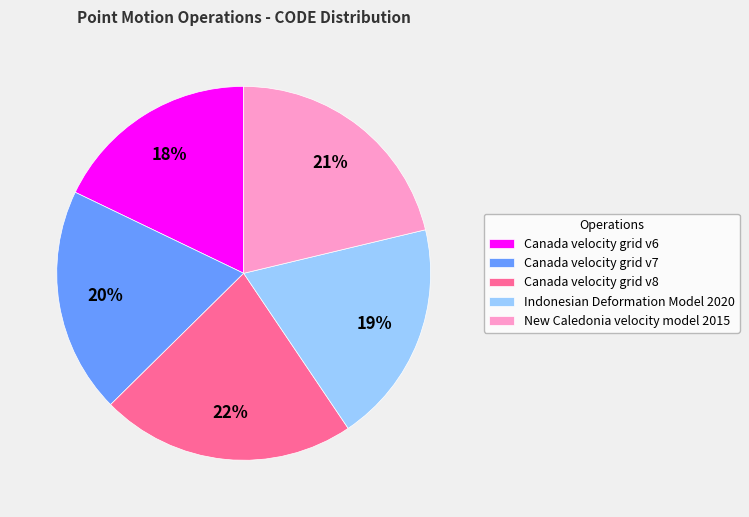

Which slice is the smallest?

Canada velocity grid v6